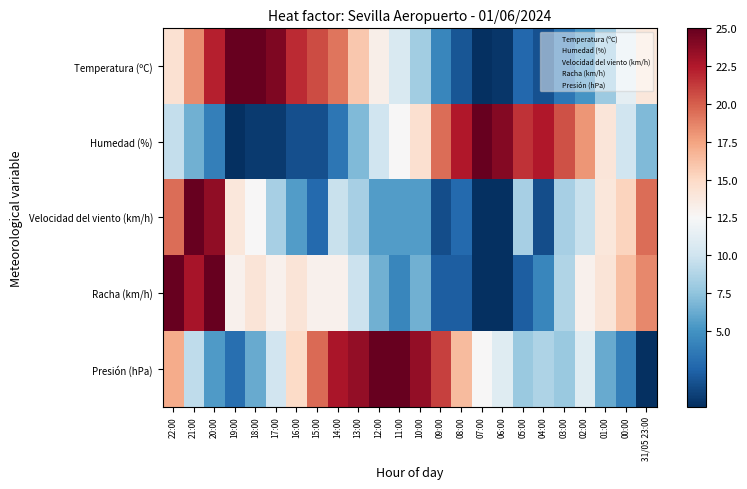

Which label corresponds to the largest value in the chart?

19:00